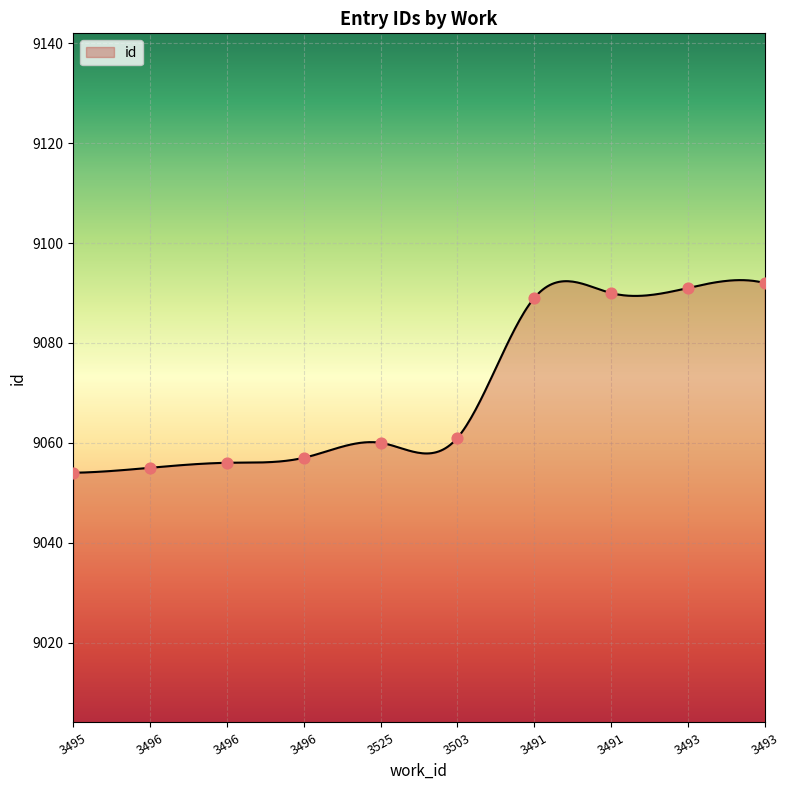

What is the ratio of the value at 3525 to the value at 3491?

1.0